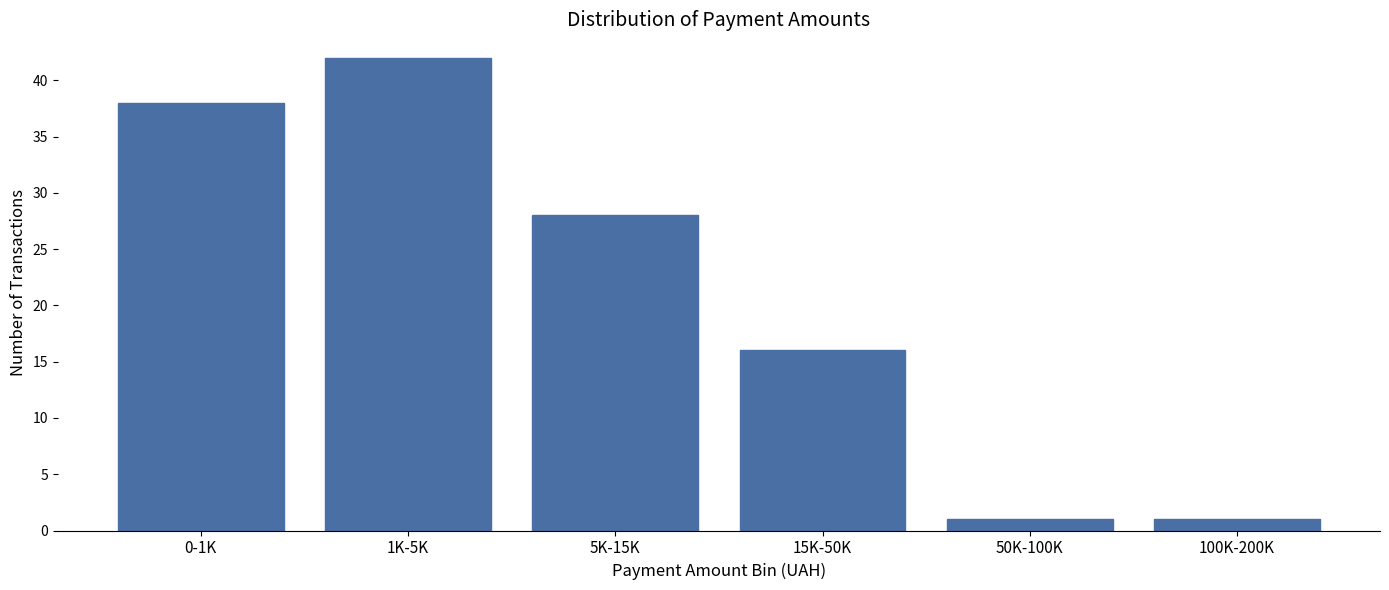

Reading right to left, what are all the values shown in this chart?

100K-200K=1	50K-100K=1	15K-50K=16	5K-15K=28	1K-5K=42	0-1K=38